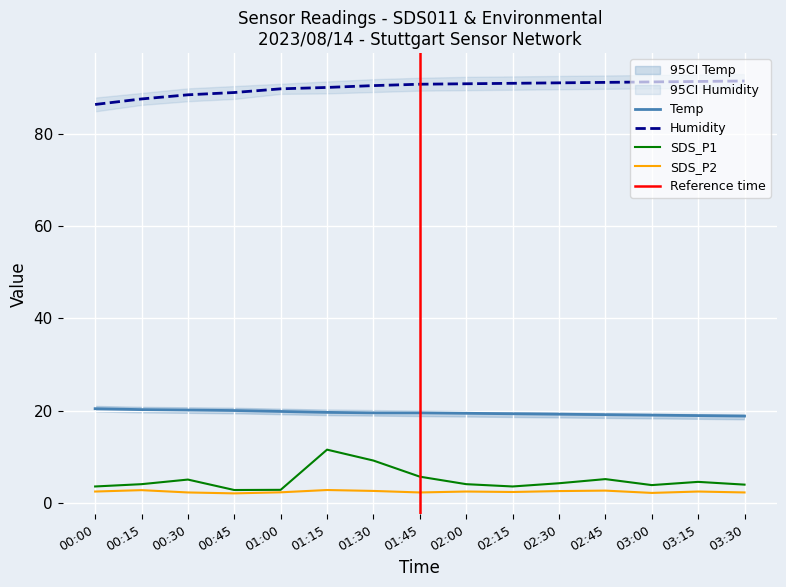

At 01:00, list the series in order from largest to smallest.

Humidity, Temp, SDS_P1, SDS_P2